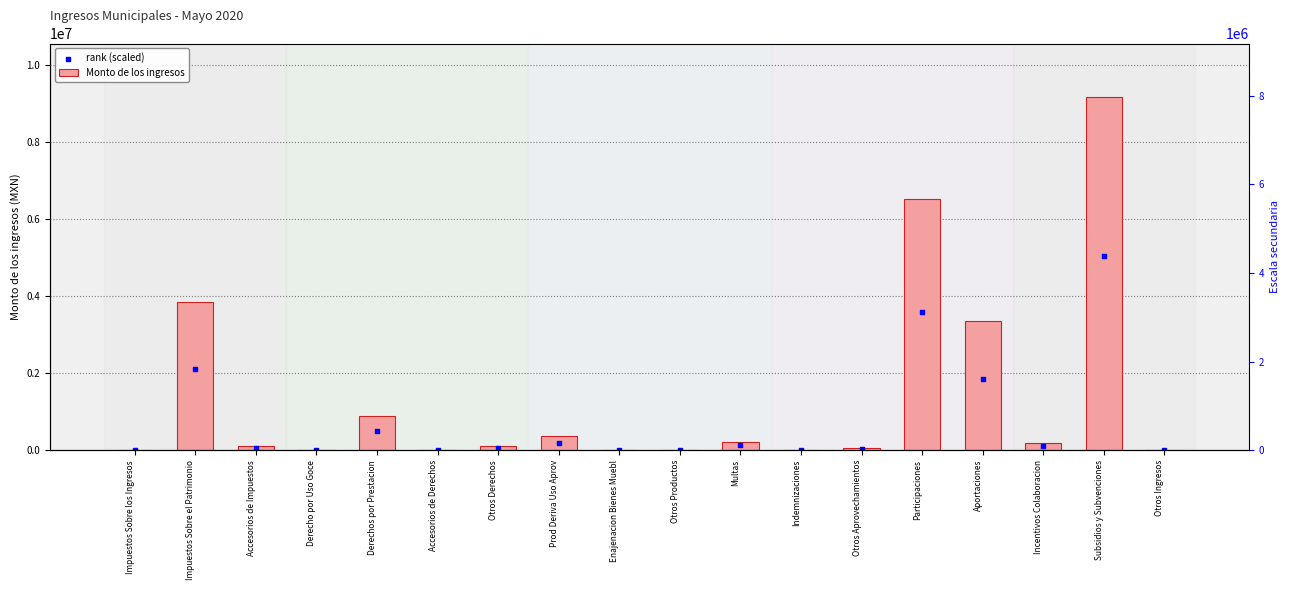

What are all the series names shown in the legend?

Monto de los ingresos, rank (scaled)